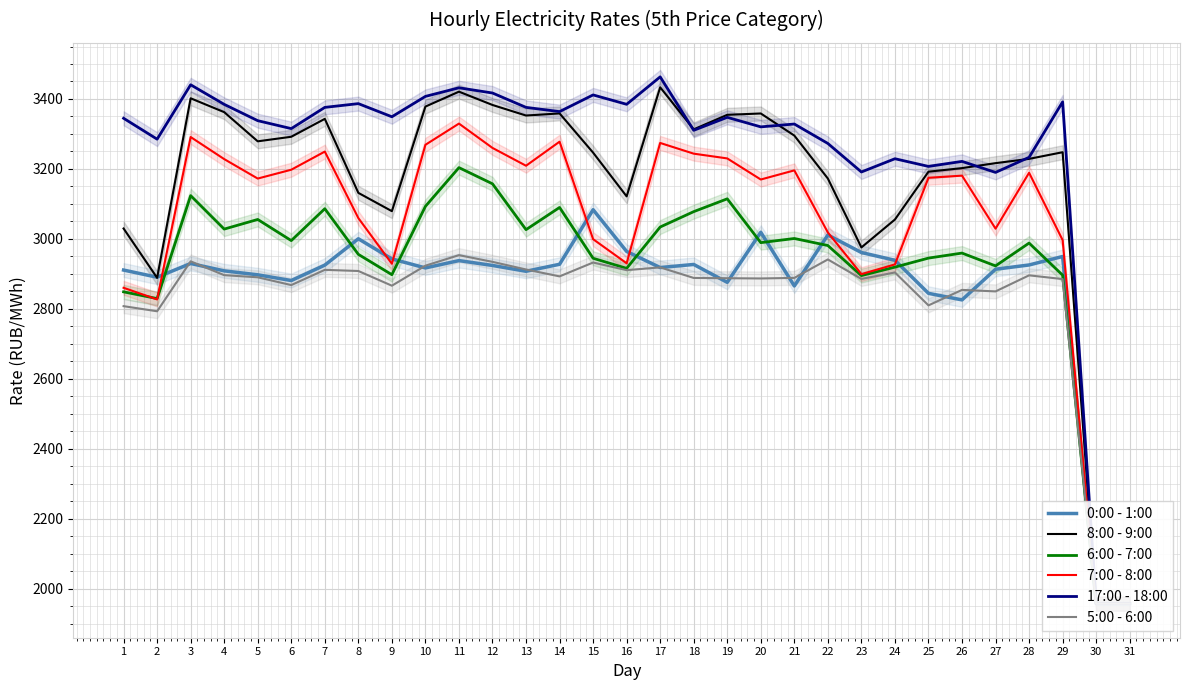

How many values in the 7:00 - 8:00 series exceed 3174?

16